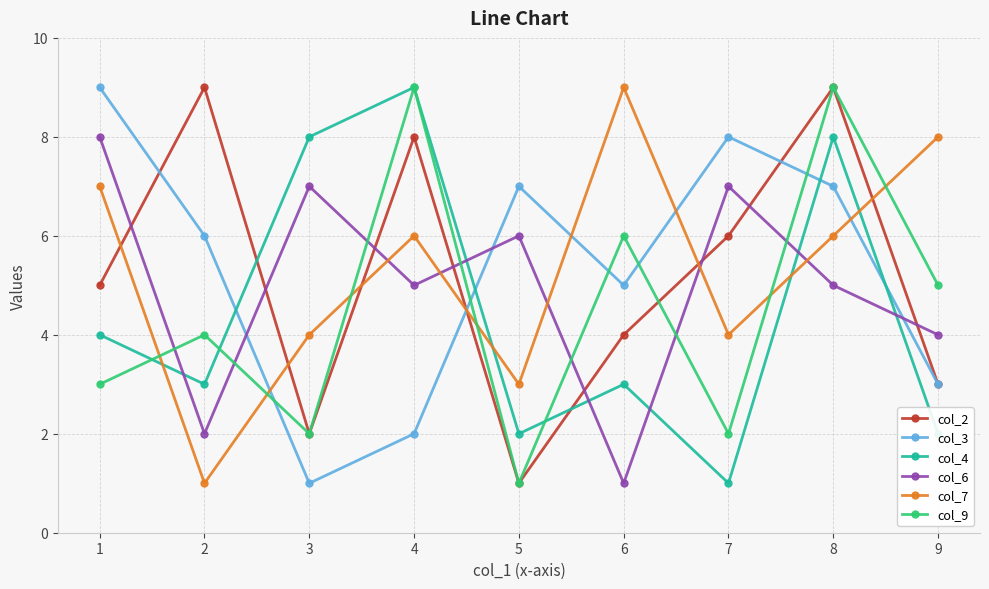

True or false: col_6 has more than 1 interior local peaks.

True